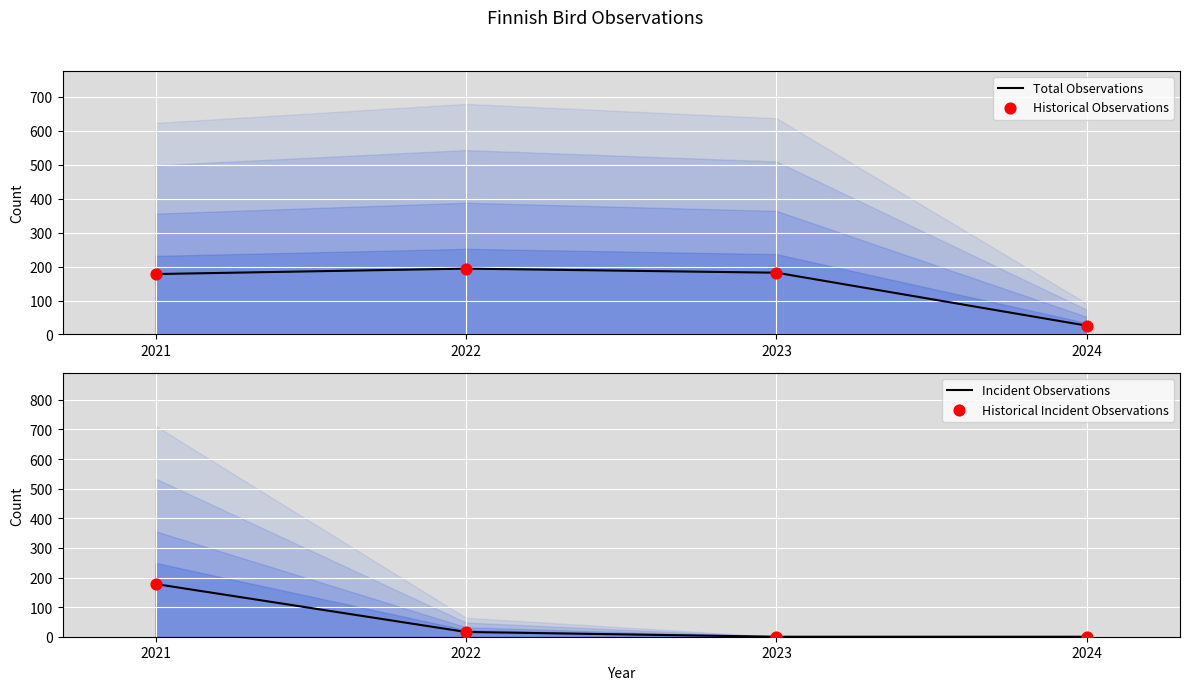

What are all the series names shown in the legend?

Total Observations, Historical Observations, Incident Observations, Historical Incident Observations